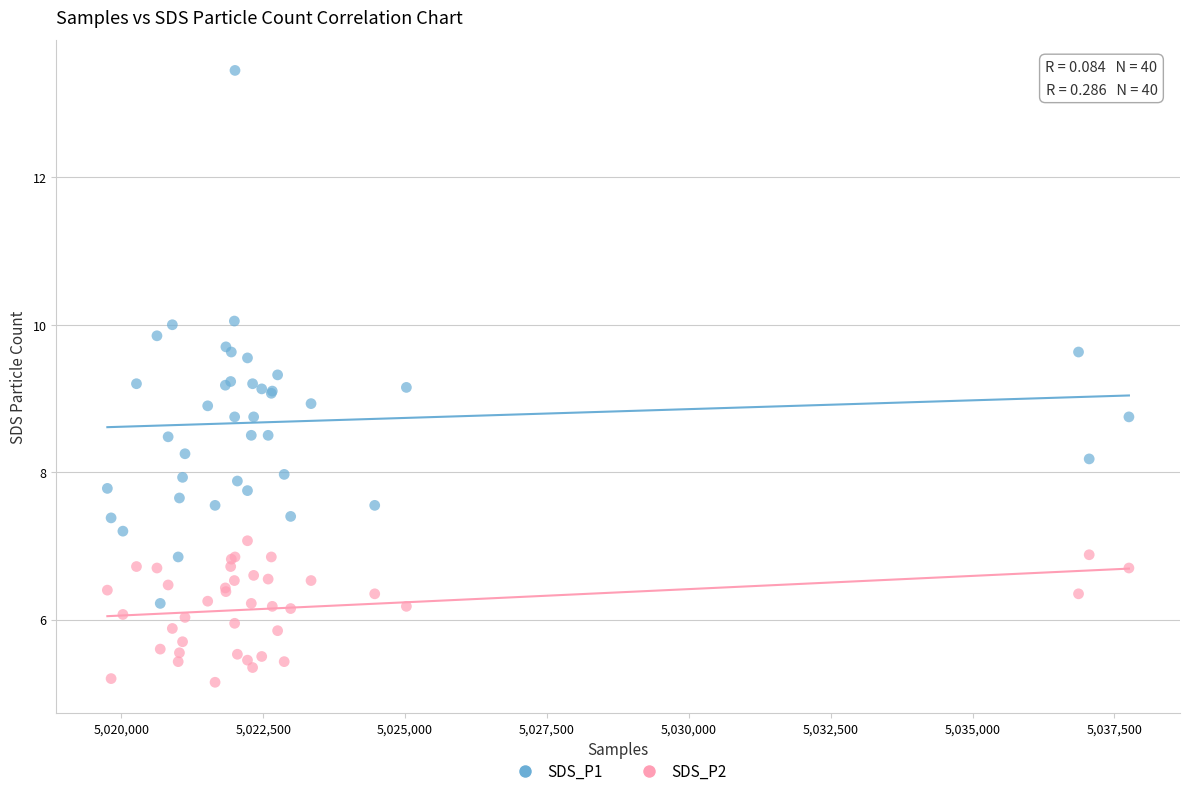

Which series contains the lowest Y value?

SDS_P2